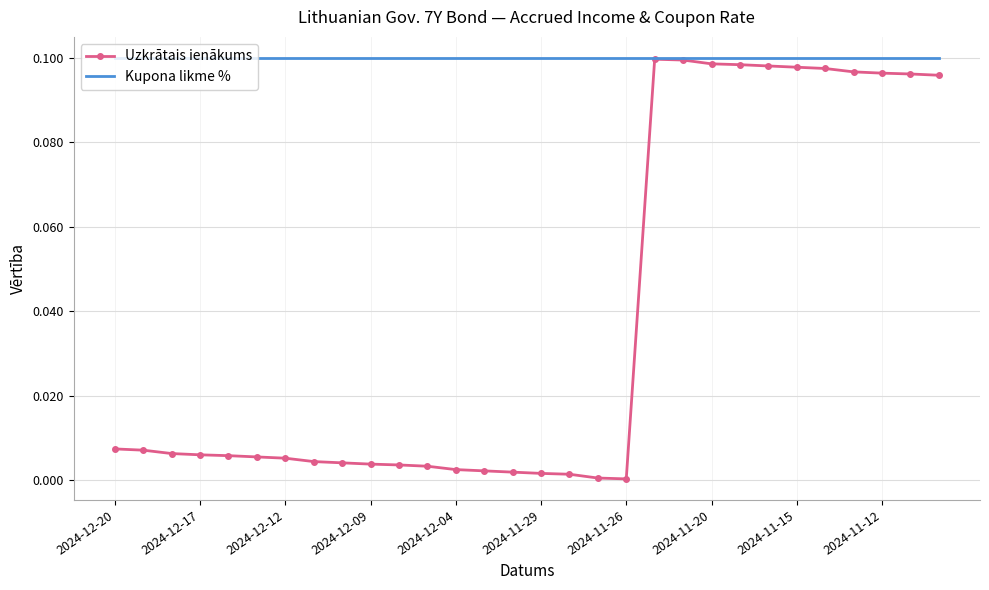

Which series has the largest range (max minus min)?

Uzkrātais ienākums